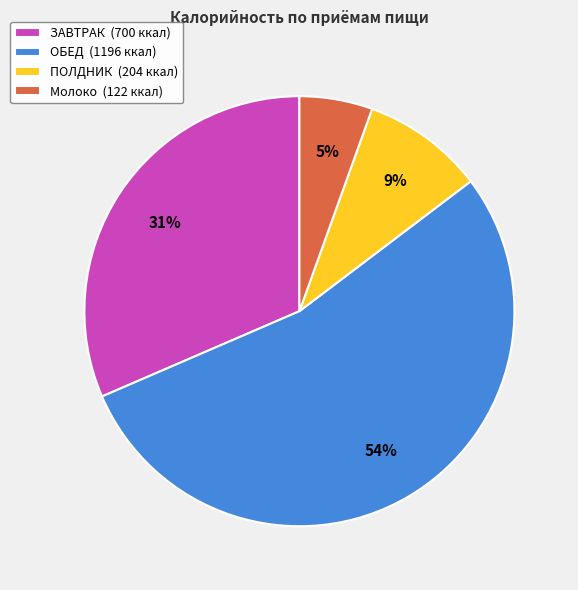

Which slice is the smallest?

Молоко